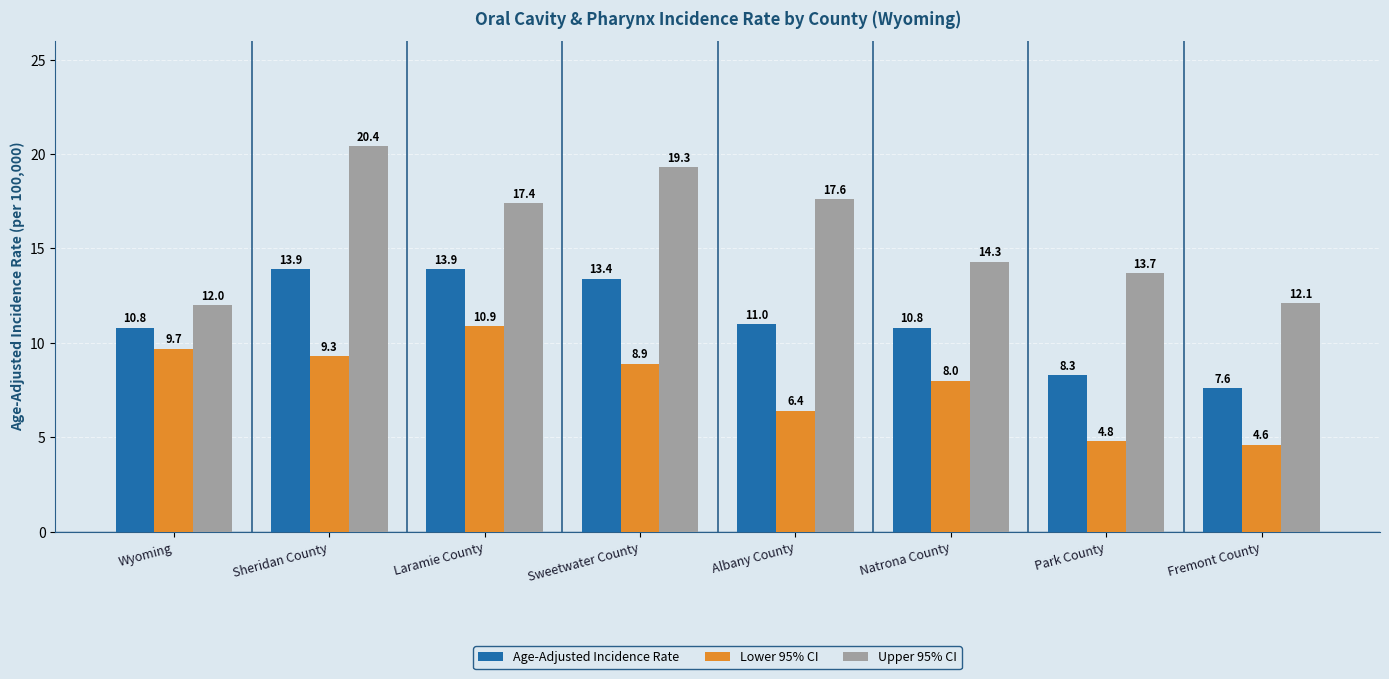

How many categories are shown in the chart?

8